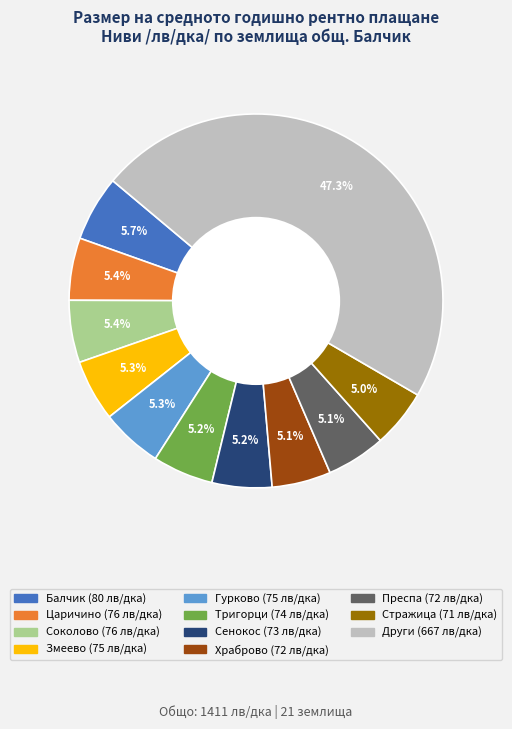

Is there a majority slice in this chart?

No